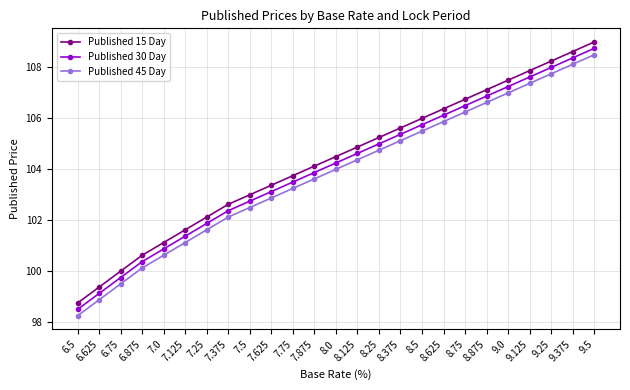

What is the difference between the Published 45 Day values at 7.875 and 8.5?

1.9